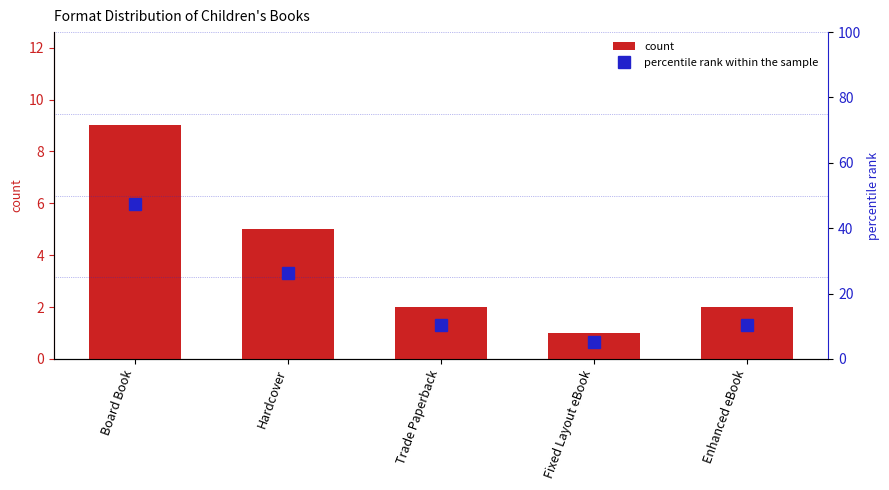

What is the difference between the percentile rank within the sample values at Fixed Layout eBook and Trade Paperback?

5.2